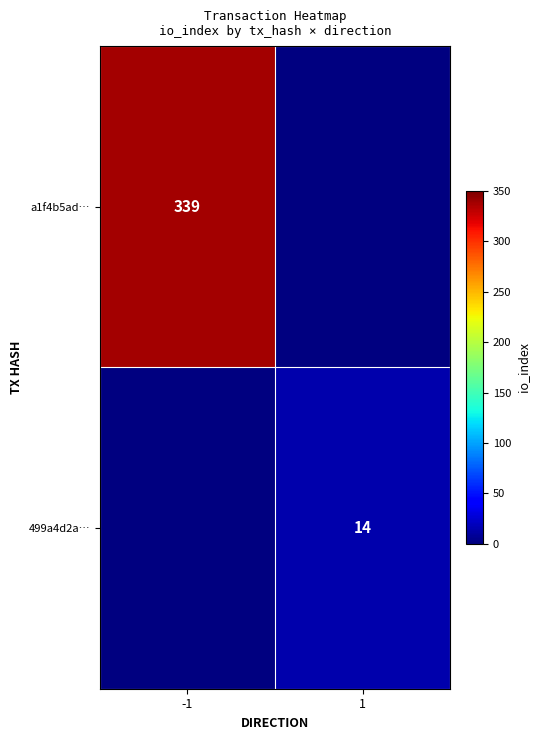

Is the value of 499a4d2a… at 1 greater than the value of a1f4b5ad… at -1?

No